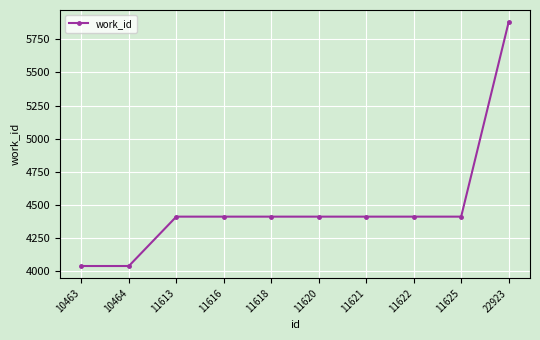

Reading right to left, transcribe all the data shown in this chart.

22923=5880	11625=4411	11622=4411	11621=4411	11620=4411	11618=4411	11616=4411	11613=4411	10464=4038	10463=4038